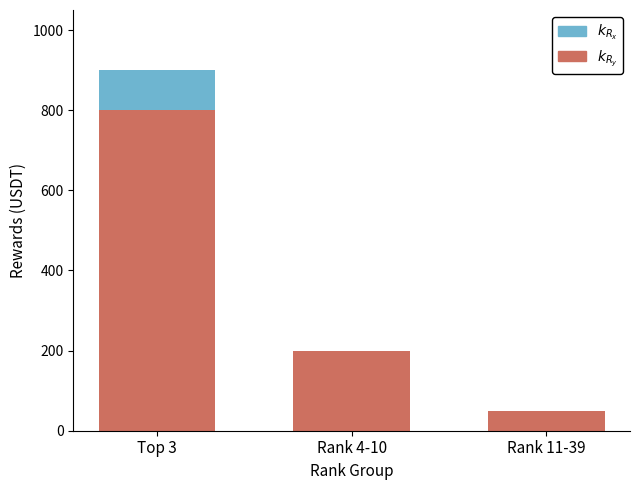

At which category is the sum across all series the highest?

Top 3